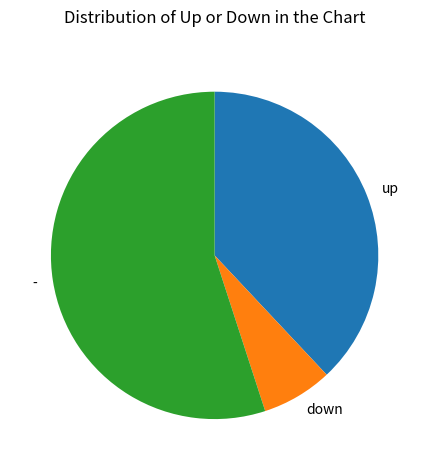

How many segments does this pie chart have?

3